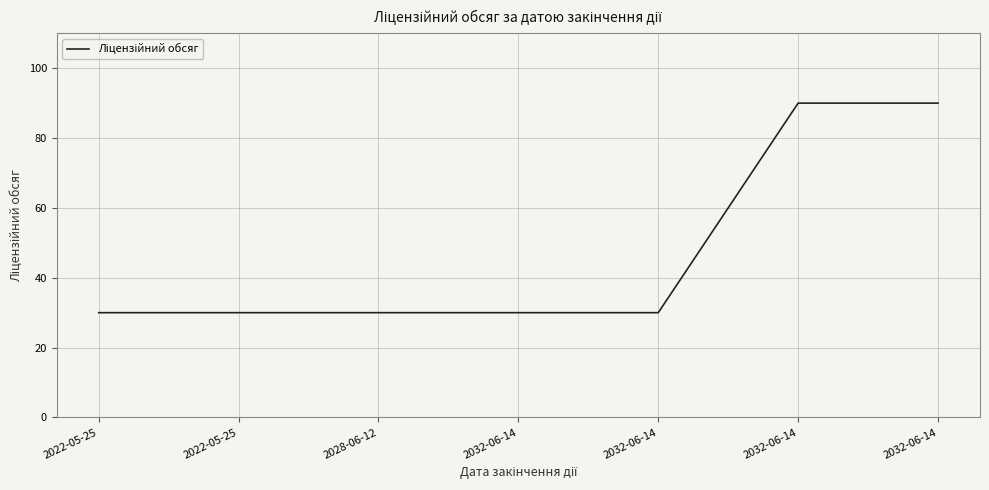

What is the greatest value displayed?

90